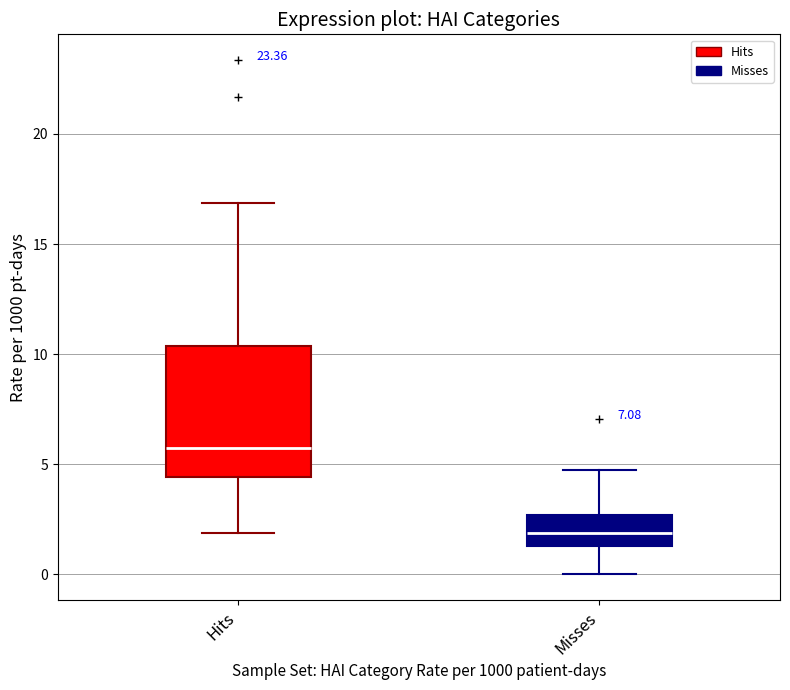

Reading left to right, transcribe this box plot: for each box, give where its median line is, the range the box spans, and where its two whiskers end, as read against the y-axis. The values are not printed on the chart, so give them approximately, as read against the axis.

Hits: median 5.5, box 4.5 to 10.5, whiskers 2.0 to 17.0
Misses: median 2.0, box 1.5 to 2.5, whiskers 0.0 to 4.5